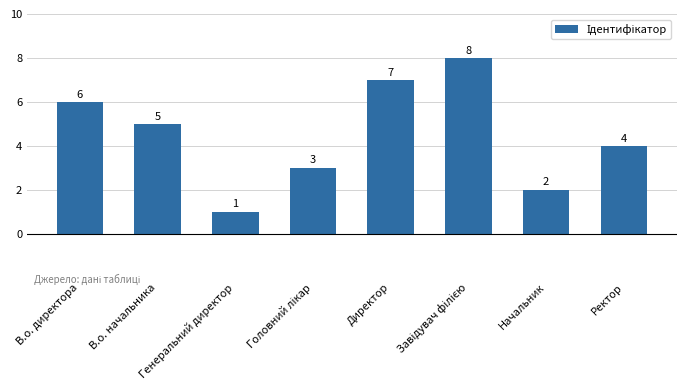

What position from the right is Генеральний директор?

6